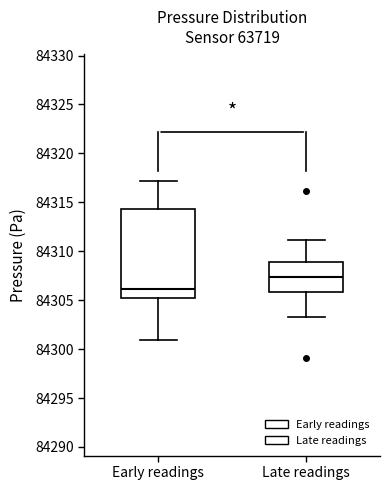

Reading left to right, read every box against the y-axis: the position of its median line, the range the box covers, and the ends of its whiskers. The values are not printed on the chart, so give them approximately, as read against the axis.

Early readings: median 84306.0, box 84305.0 to 84314.5, whiskers 84301.0 to 84317.0
Late readings: median 84307.5, box 84306.0 to 84309.0, whiskers 84303.5 to 84311.0